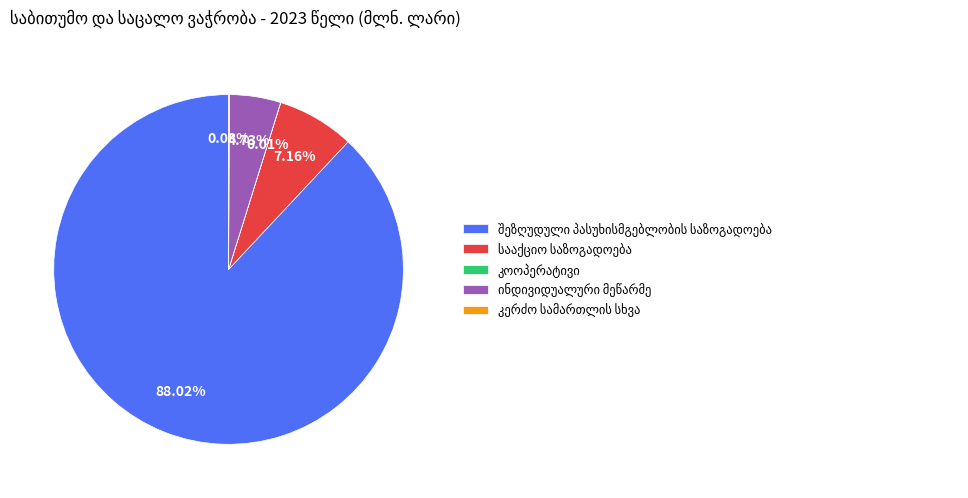

Is there a majority slice in this chart?

Yes